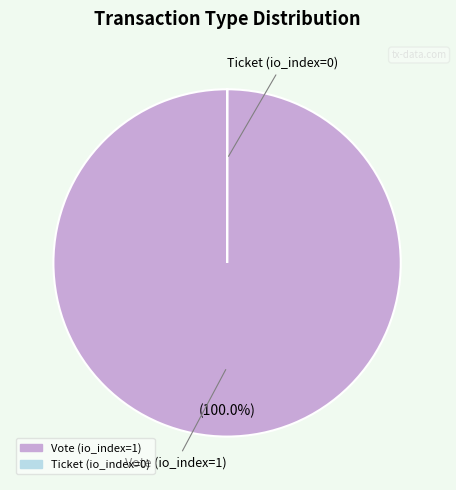

What percentage is the Vote (io_index=1) slice, to the nearest percent?

100%